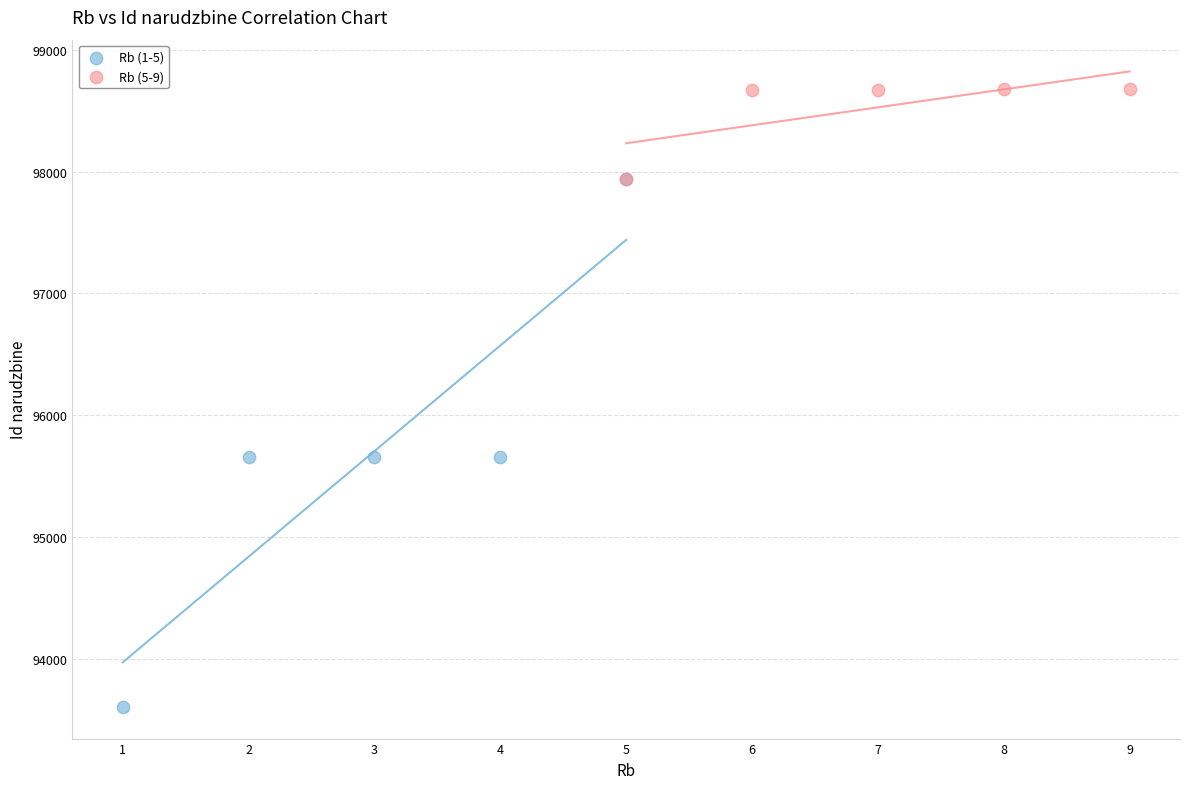

Which series has the largest Y range (max minus min)?

Rb (1-5)